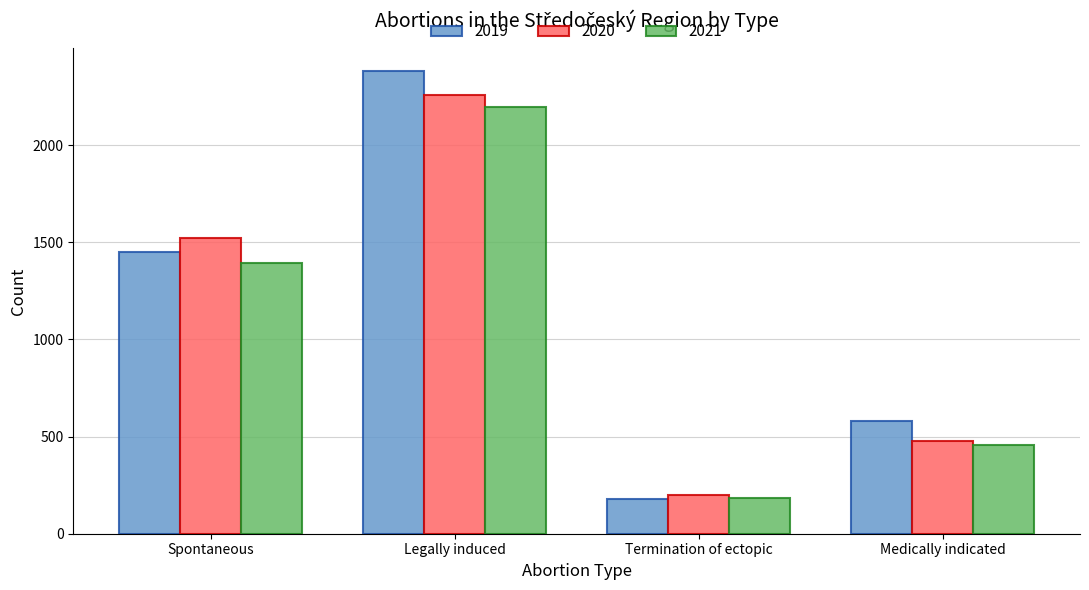

At which label does 2020 reach its minimum?

Termination of ectopic